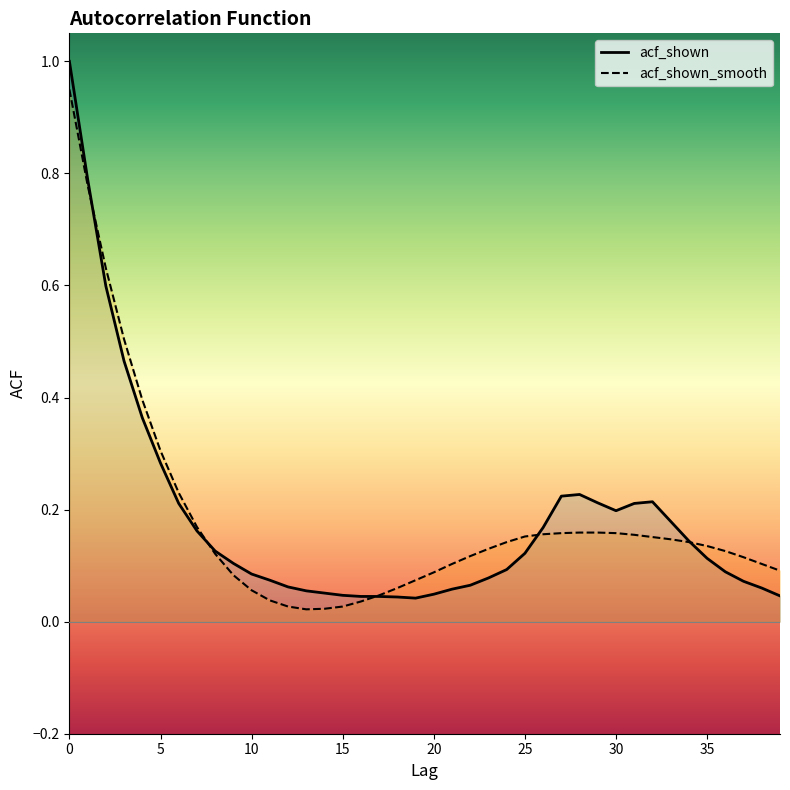

List the labels in order of acf_shown_smooth value, largest first.

0, 1, 2, 3, 4, 5, 6, 7, 28, 29, 27, 30, 26, 31, 25, 32, 33, 24, 34, 35, 23, 36, 8, 22, 37, 21, 38, 39, 20, 9, 19, 18, 10, 17, 11, 16, 12, 15, 14, 13